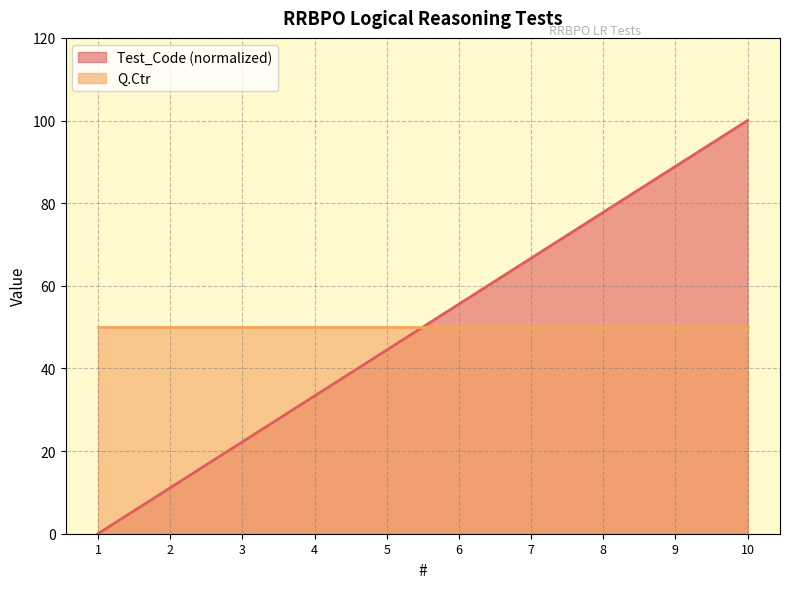

What is the difference between the second highest and minimum values?

88.9